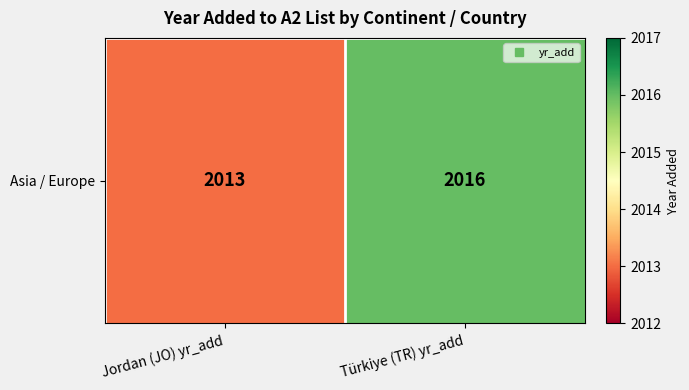

Reading left to right, transcribe all the data shown in this chart.

Jordan (JO) yr_add=2013	Türkiye (TR) yr_add=2016